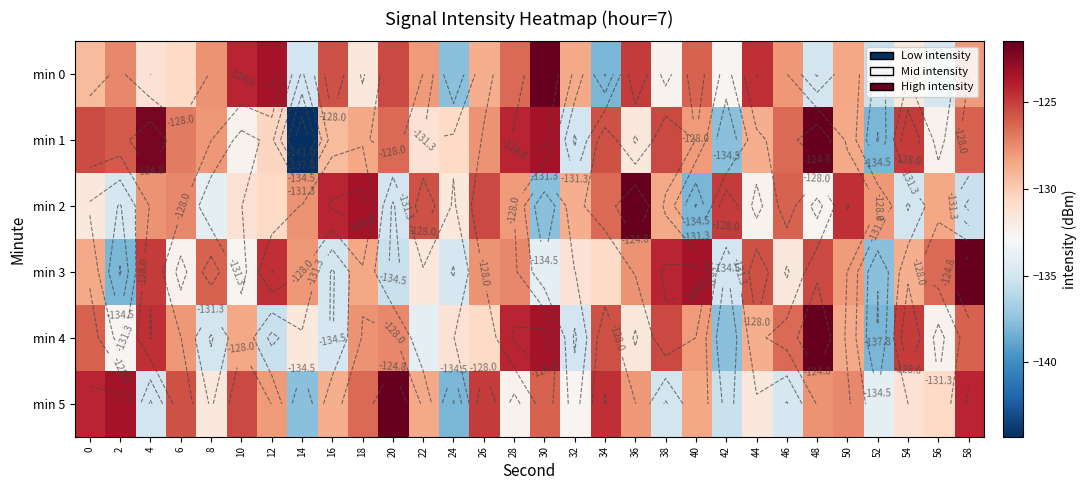

Which series has the widest spread of values?

min 1